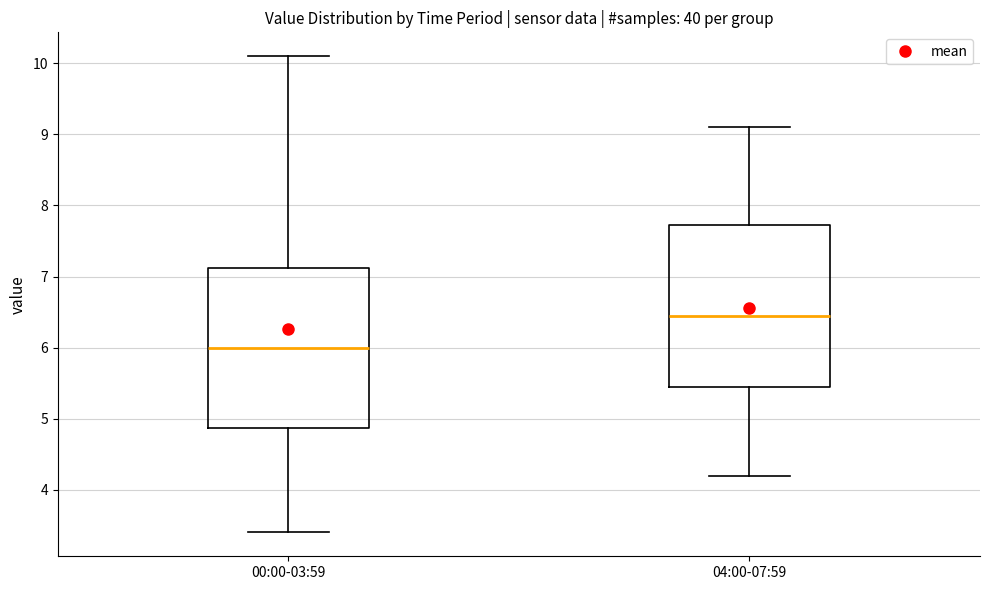

Which box has the lowest median line?

00:00-03:59